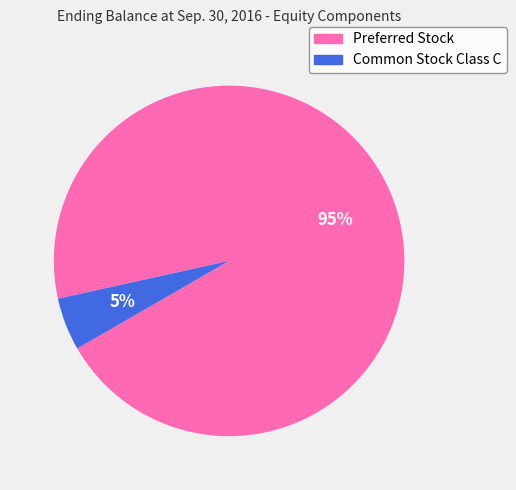

Which category accounts for the majority?

Preferred Stock